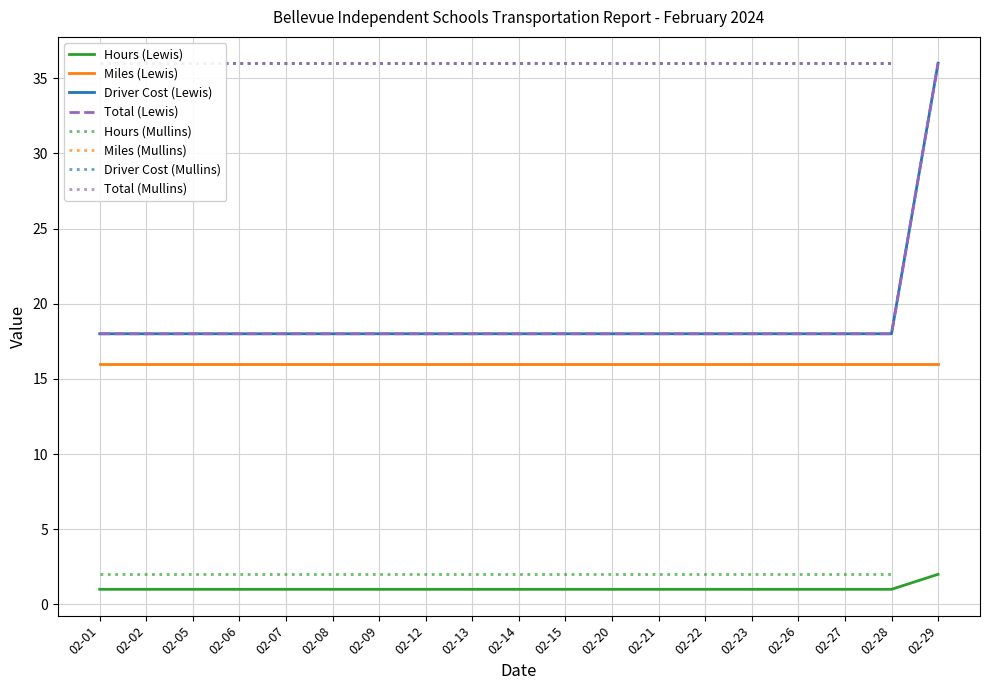

Which series has the largest total across all categories?

Driver Cost